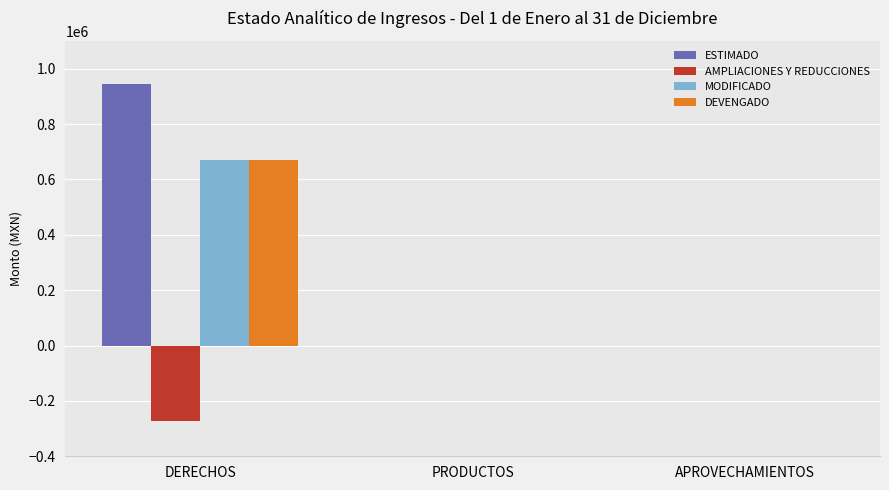

Which category has the highest value in the ESTIMADO series?

DERECHOS